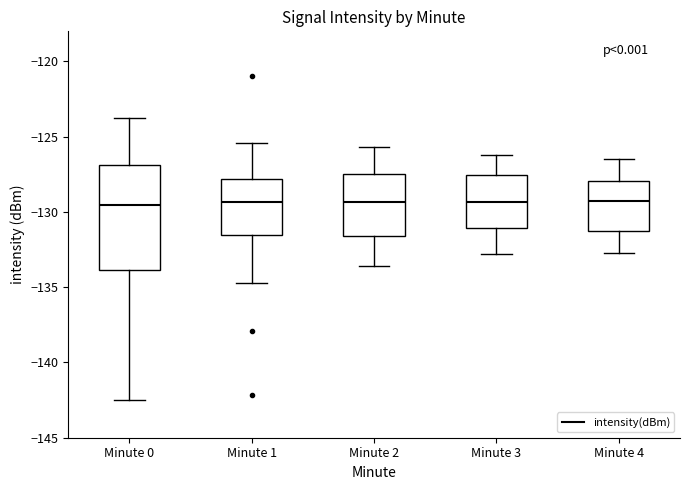

Reading left to right, read every box against the y-axis: the position of its median line, the range the box covers, and the ends of its whiskers. The values are not printed on the chart, so give them approximately, as read against the axis.

Minute 0: median -129.5, box -134.0 to -127.0, whiskers -142.5 to -123.5
Minute 1: median -129.5, box -131.5 to -128.0, whiskers -134.5 to -125.5
Minute 2: median -129.5, box -131.5 to -127.5, whiskers -133.5 to -125.5
Minute 3: median -129.5, box -131.0 to -127.5, whiskers -133.0 to -126.0
Minute 4: median -129.0, box -131.5 to -128.0, whiskers -132.5 to -126.5